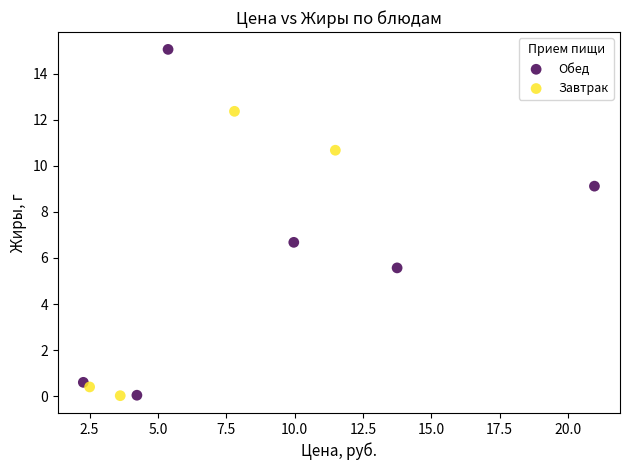

Which series has the largest Y range (max minus min)?

Обед